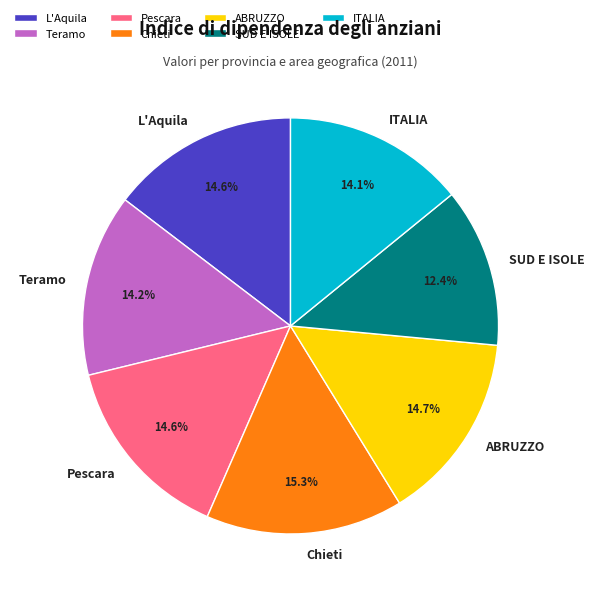

To the nearest percent, what is the difference between the largest and smallest slice percentages?

3%